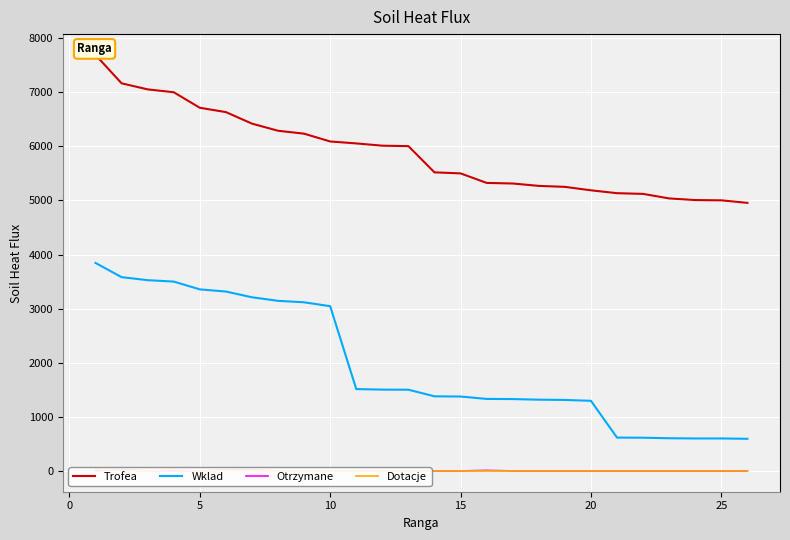

Reading left to right, what are all the values shown in this chart?

Trofea: 7690	7165	7053	7000	6713	6633	6420	6288	6234	6090	6054	6012	6004	5519	5500	5324	5313	5269	5251	5187	5134	5121	5037	5007	5002	4955
Wklad: 3845	3582	3526	3500	3356	3316	3210	3144	3117	3045	1513	1503	1501	1379	1375	1331	1328	1317	1312	1296	616	614	604	600	600	594
Otrzymane: 0	30	0	0	0	20	20	0	0	0	0	0	0	0	0	10	0	0	0	0	0	0	0	0	0	0
Dotacje: 30	10	0	30	0	10	0	0	0	0	0	0	0	0	0	0	0	0	0	0	0	0	0	0	0	0